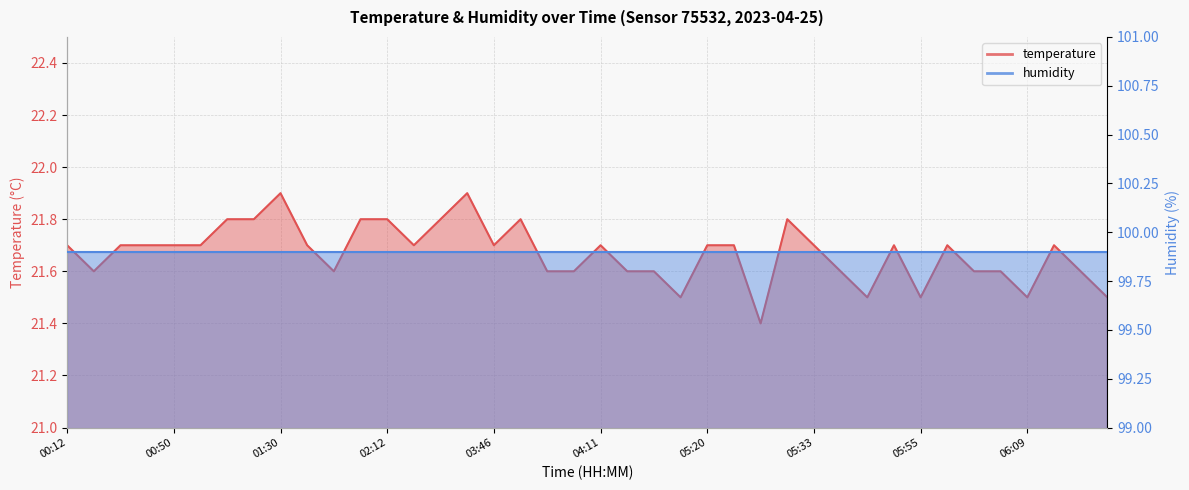

True or false: the data shows 36.5 at 01:03.

False